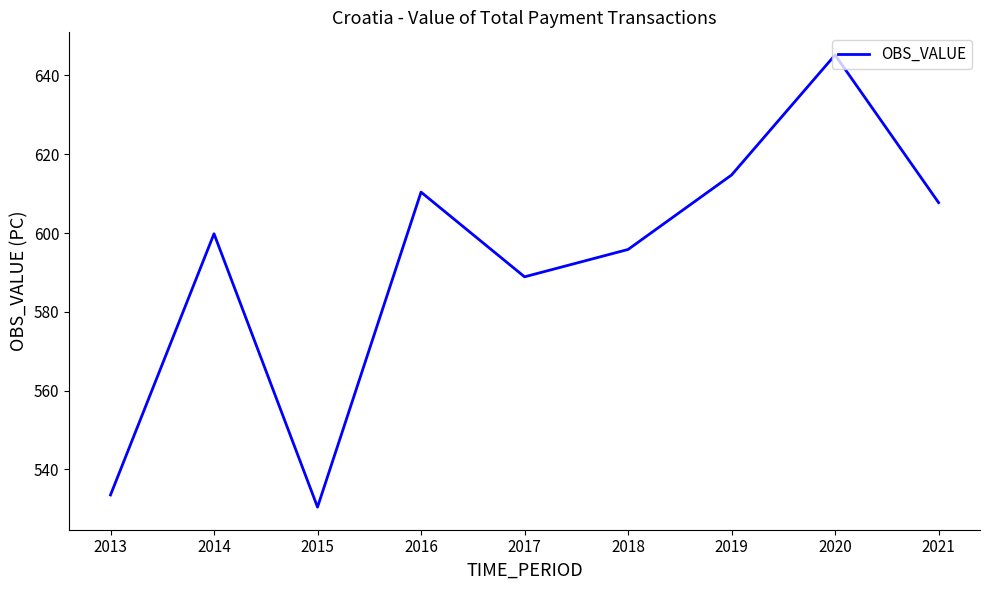

Reading left to right, transcribe all the data shown in this chart.

533.5	599.8	530.4	610.4	588.9	595.8	614.7	645.2	607.7